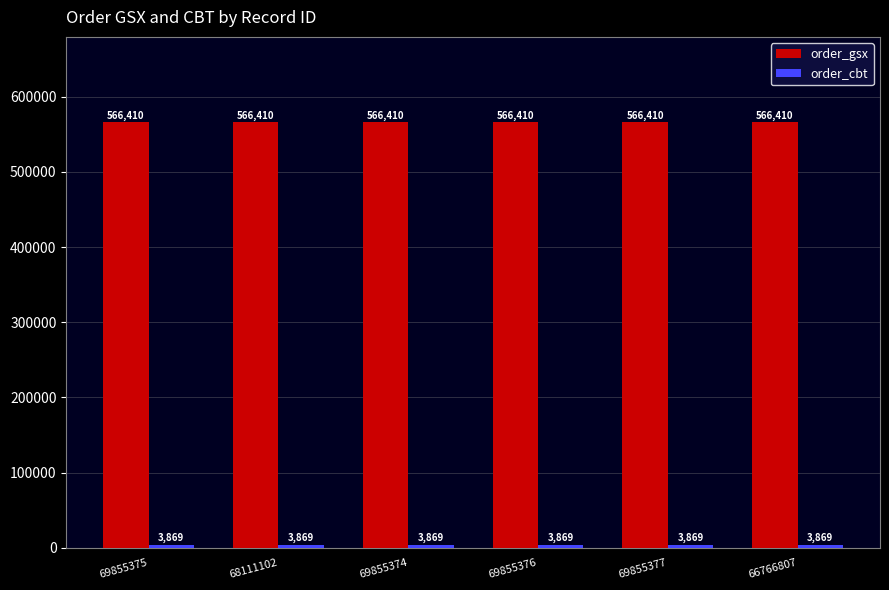

What is the spread (max minus min) of values at 66766807?

562541